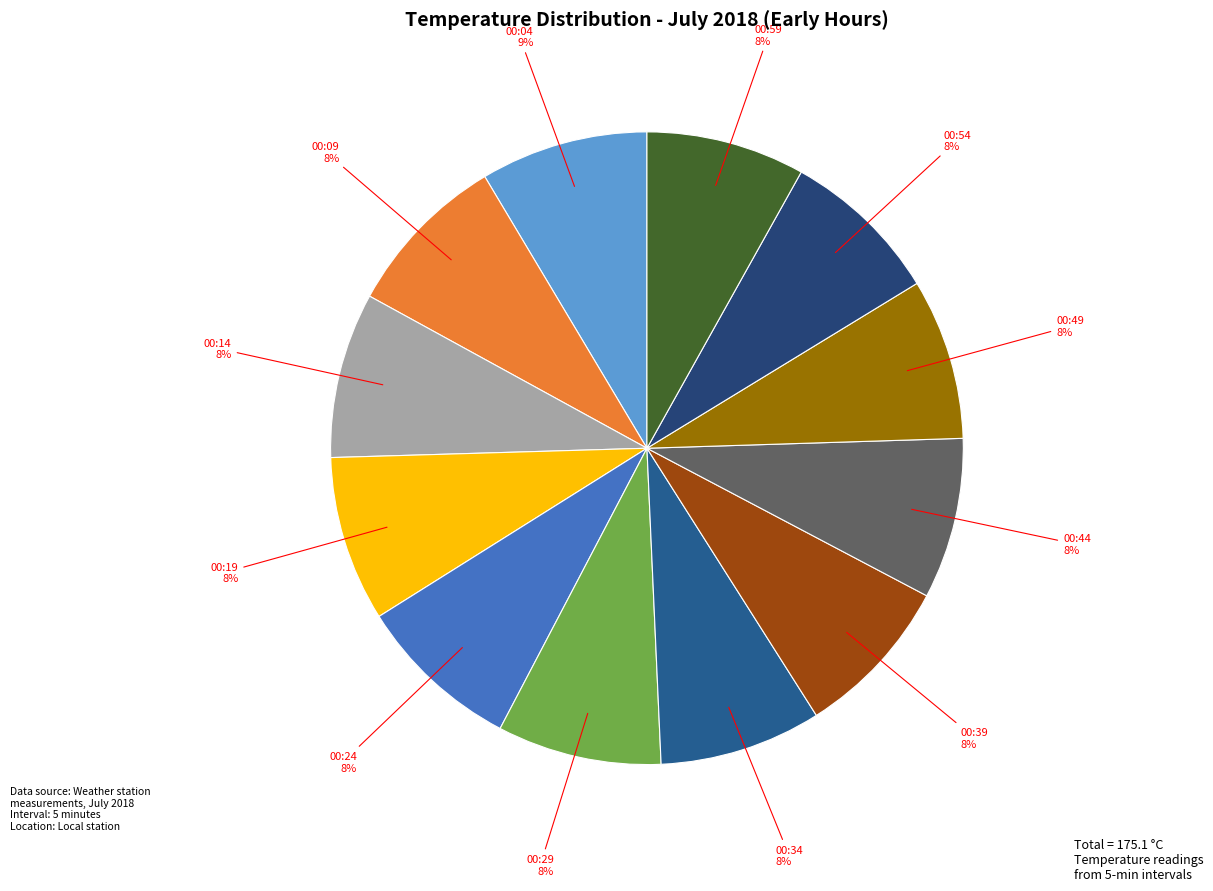

Is there any slice that represents more than half of the pie?

No